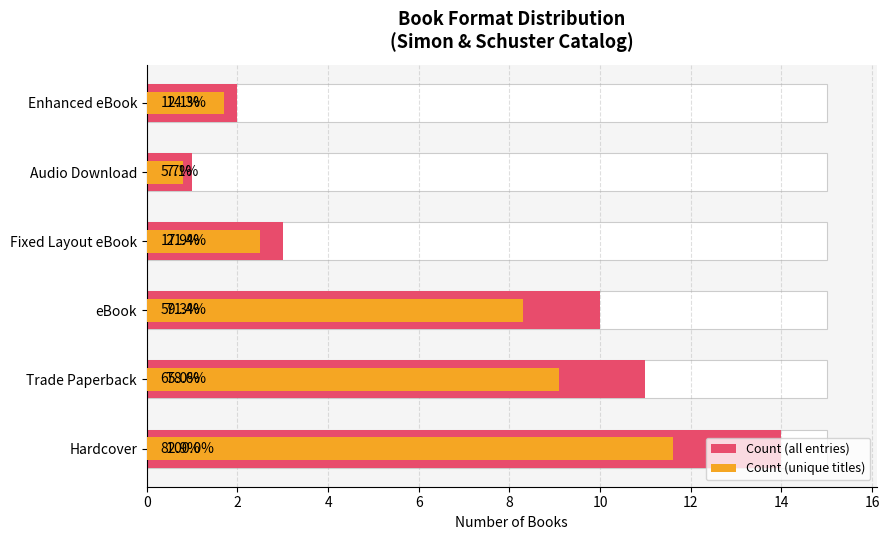

What is the highest value of the Count (unique titles) series?

11.6